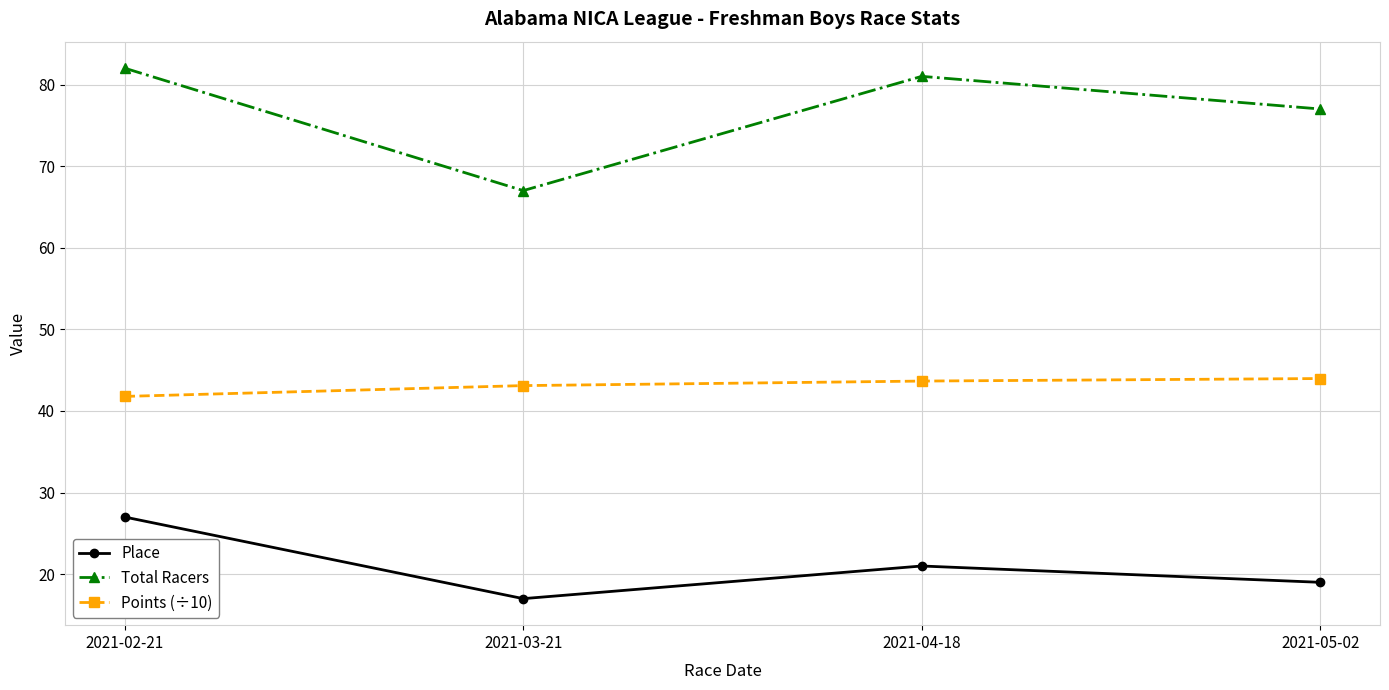

Which category has the lowest value across all series?

2021-03-21